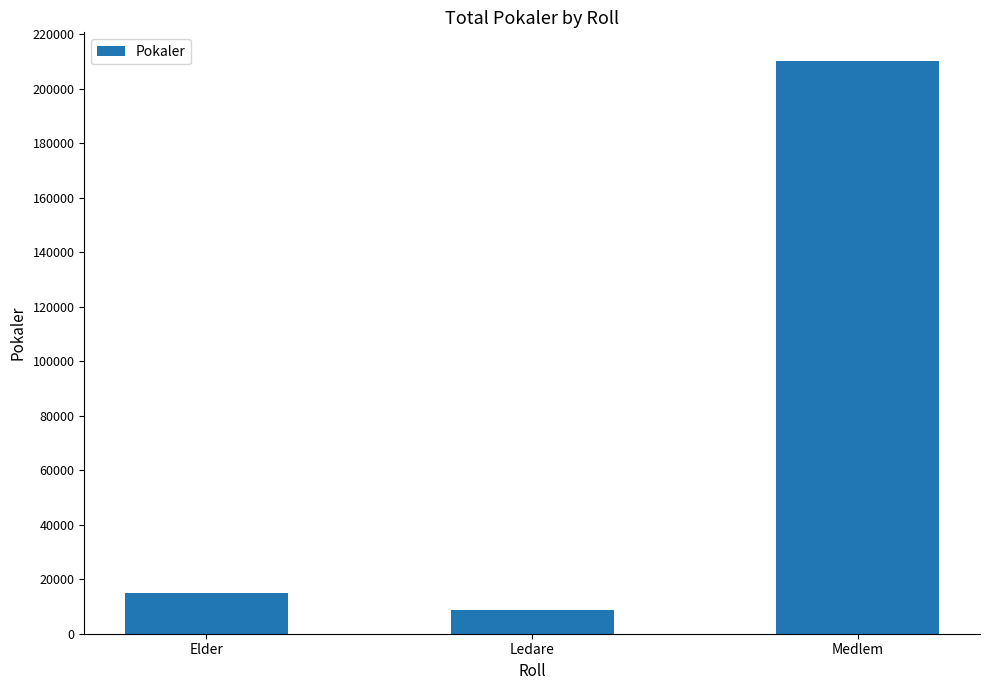

What is the greatest value displayed?

210119